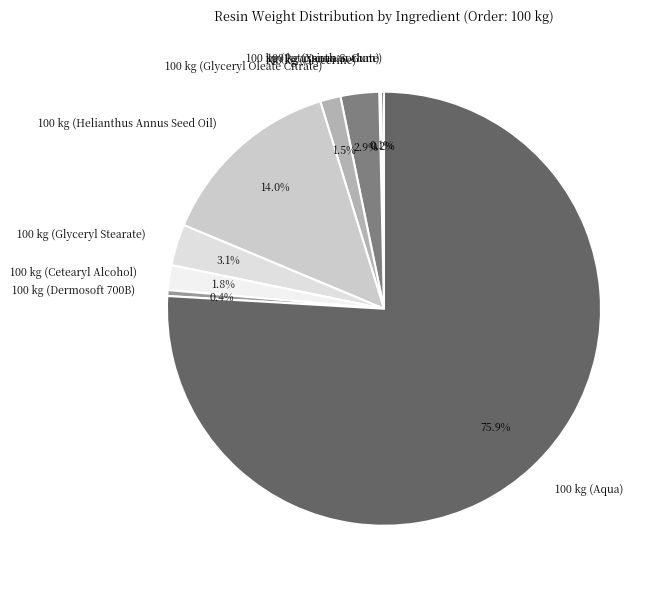

Which slice is the largest?

100 kg (Aqua)